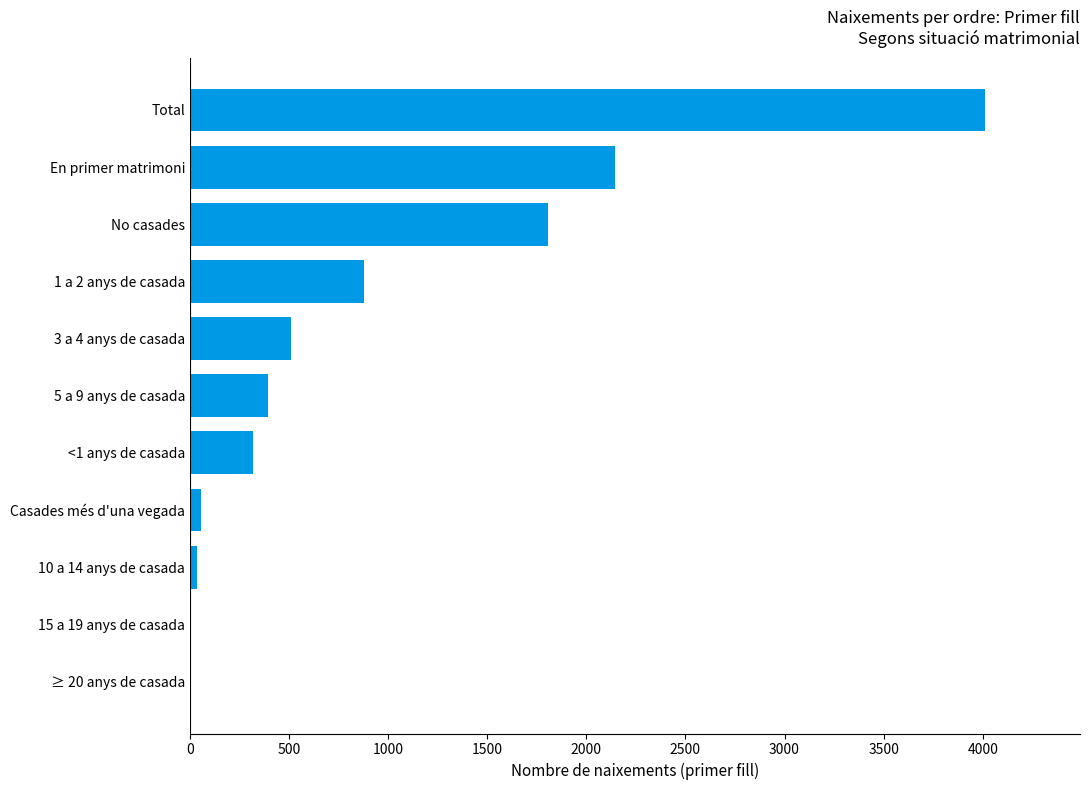

The value at <1 anys de casada is 170. True or false?

False